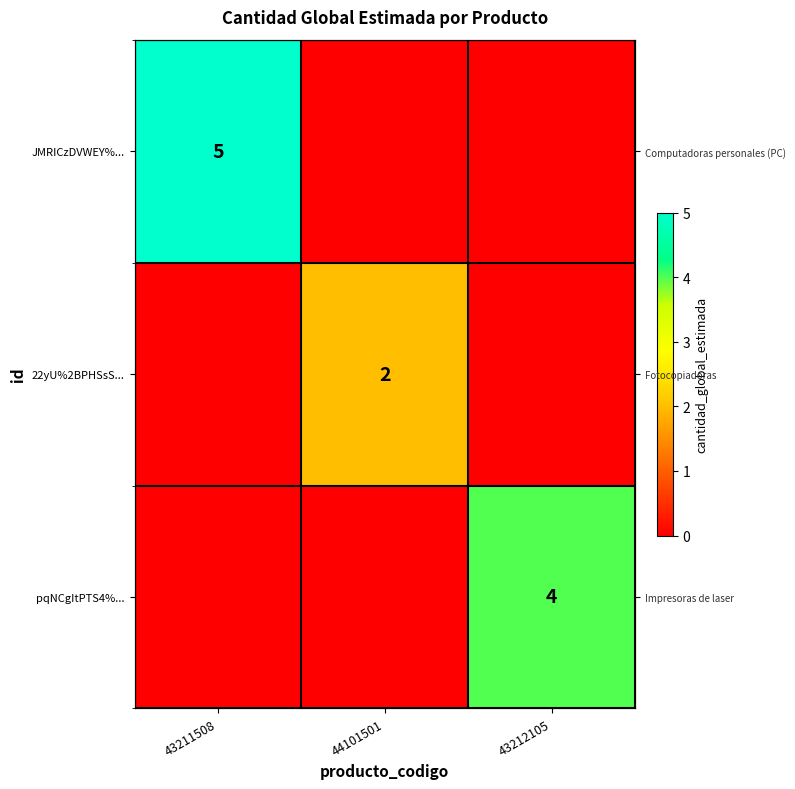

The pqNCgItPTS4%... series shows 5 at 43212105. True or false?

False